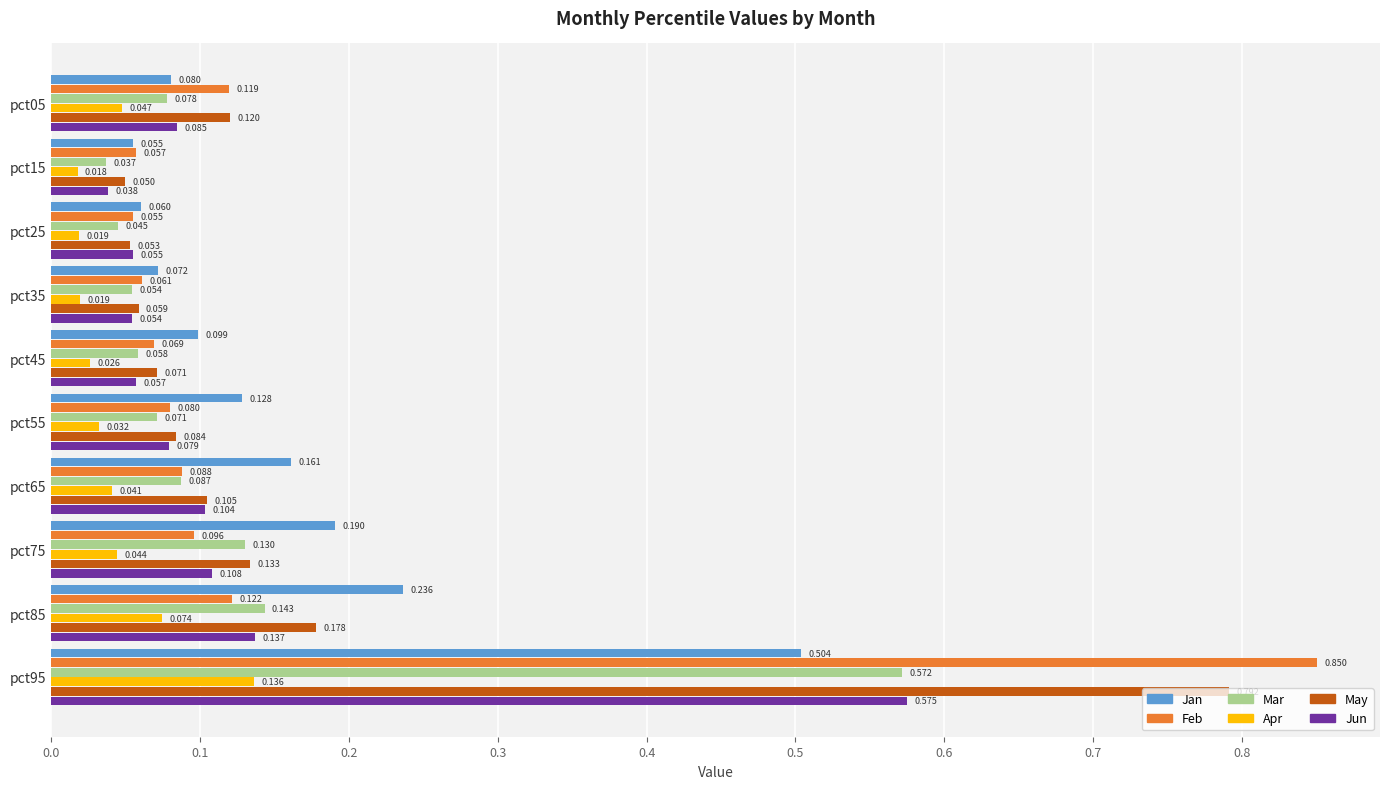

Which series has the largest total across all categories?

May